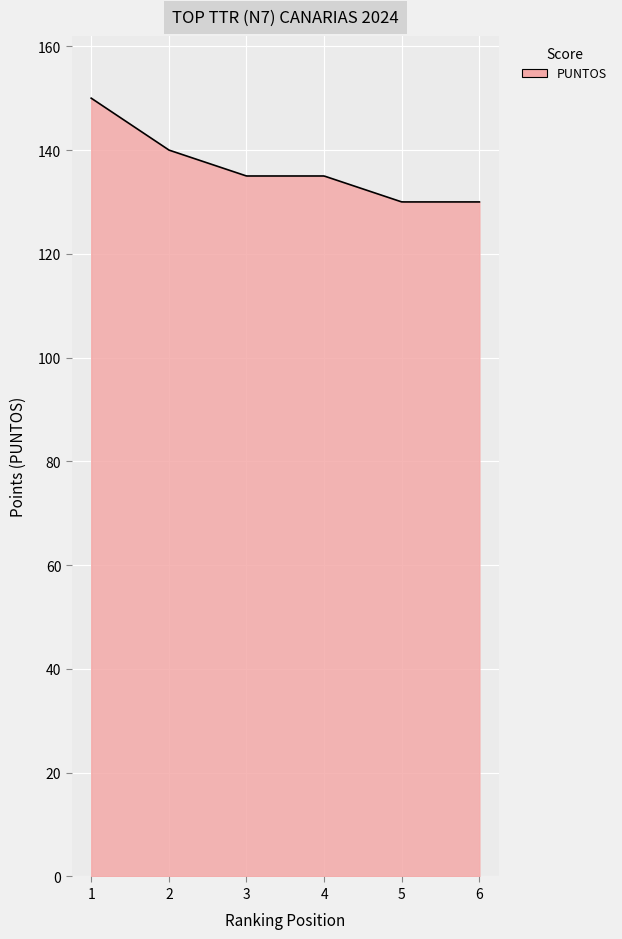

What is the difference between the maximum and minimum values?

20.0